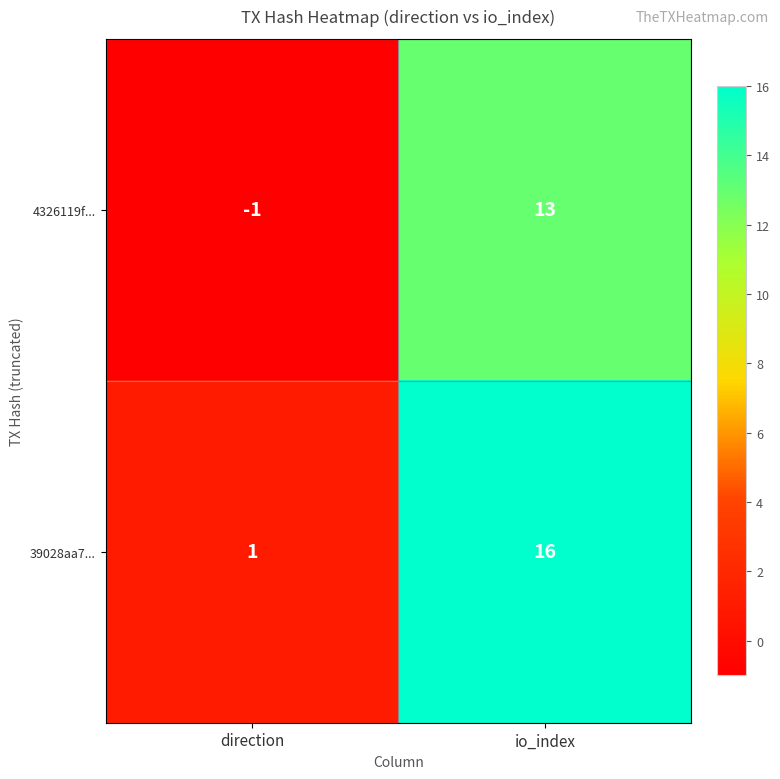

Which series has the largest range (max minus min)?

39028aa7...